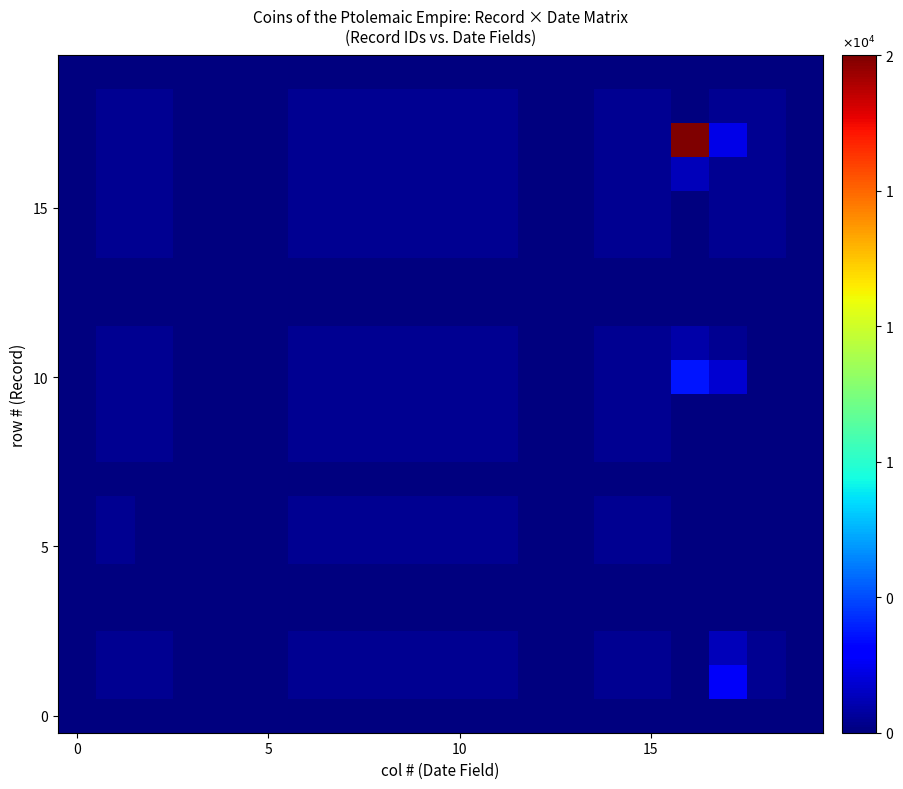

Which category has the highest value across all series?

16